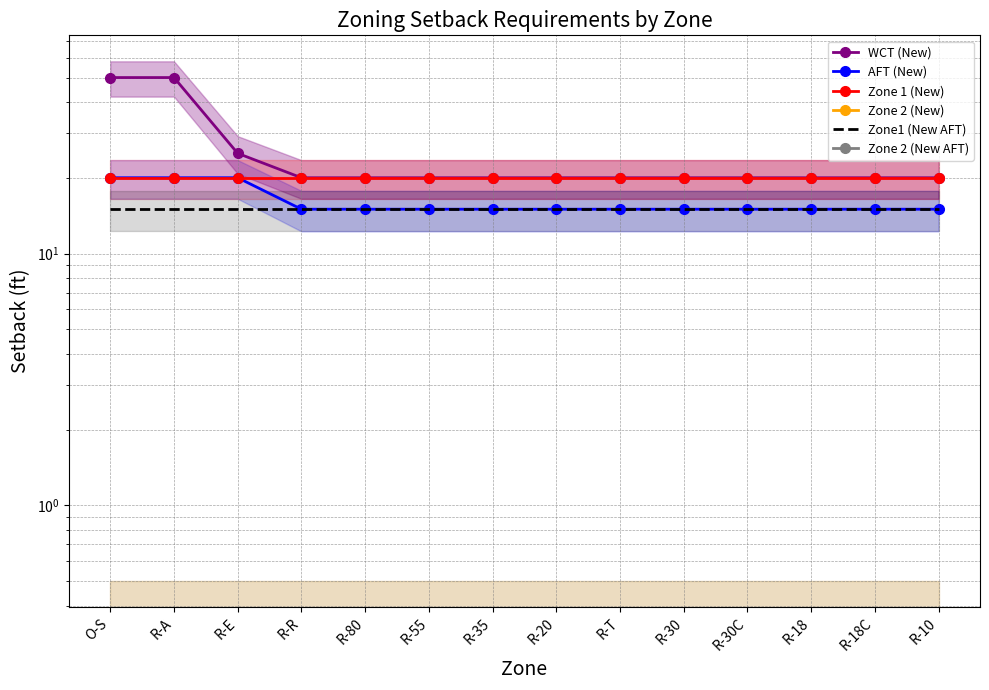

What are all the series names shown in the legend?

WCT (New), AFT (New), Zone 1 (New), Zone 2 (New), Zone1 (New AFT), Zone 2 (New AFT)